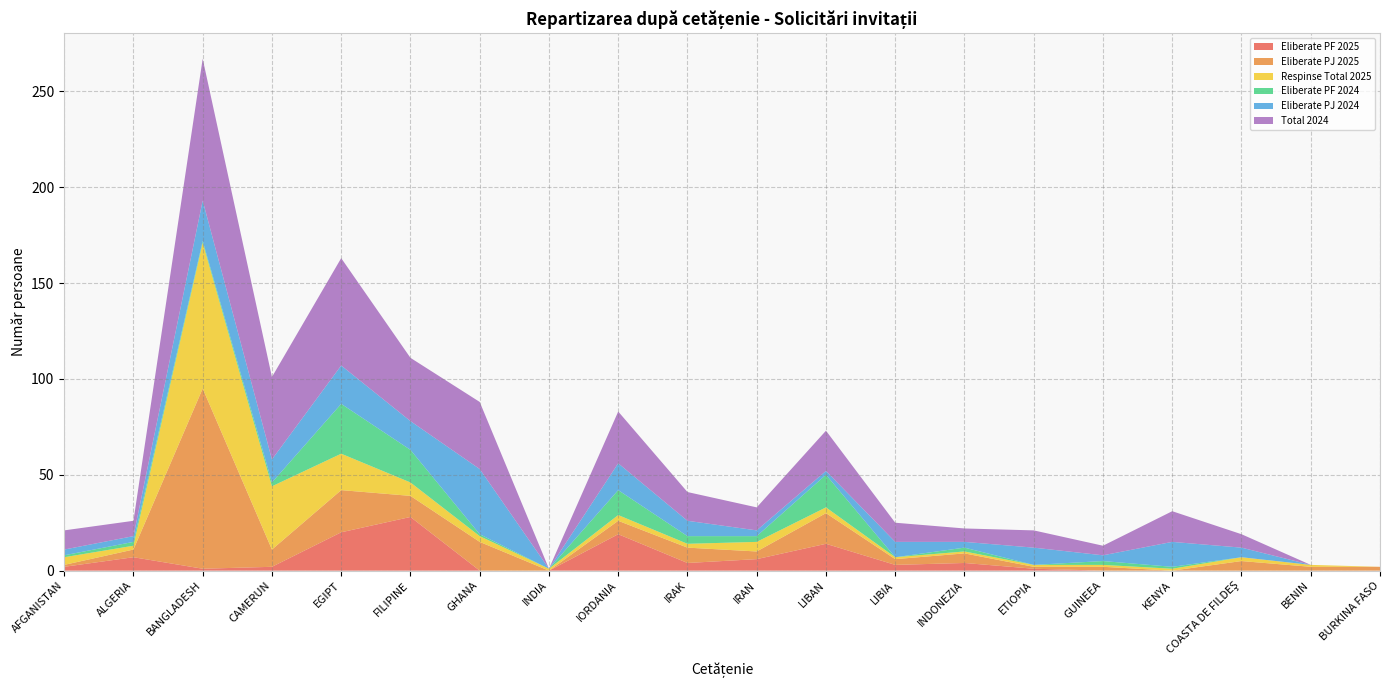

Reading left to right, list all the values displayed in this chart.

Eliberate PF 2025: AFGANISTAN=2	ALGERIA=7	BANGLADESH=1	CAMERUN=2	EGIPT=20	FILIPINE=28	GHANA=0	INDIA=0	IORDANIA=19	IRAK=4	IRAN=6	LIBAN=14	LIBIA=3	INDONEZIA=4	ETIOPIA=1	GUINEEA=0	KENYA=0	COASTA DE FILDEŞ=0	BENIN=0	BURKINA FASO=0
Eliberate PJ 2025: AFGANISTAN=1	ALGERIA=4	BANGLADESH=94	CAMERUN=9	EGIPT=22	FILIPINE=11	GHANA=15	INDIA=0	IORDANIA=7	IRAK=8	IRAN=4	LIBAN=16	LIBIA=3	INDONEZIA=5	ETIOPIA=1	GUINEEA=2	KENYA=0	COASTA DE FILDEŞ=5	BENIN=2	BURKINA FASO=2
Respinse Total 2025: AFGANISTAN=4	ALGERIA=2	BANGLADESH=76	CAMERUN=33	EGIPT=19	FILIPINE=7	GHANA=3	INDIA=1	IORDANIA=3	IRAK=2	IRAN=5	LIBAN=3	LIBIA=1	INDONEZIA=1	ETIOPIA=1	GUINEEA=1	KENYA=1	COASTA DE FILDEŞ=2	BENIN=1	BURKINA FASO=0
Eliberate PF 2024: AFGANISTAN=1	ALGERIA=2	BANGLADESH=1	CAMERUN=2	EGIPT=26	FILIPINE=17	GHANA=1	INDIA=0	IORDANIA=13	IRAK=4	IRAN=3	LIBAN=17	LIBIA=0	INDONEZIA=2	ETIOPIA=0	GUINEEA=2	KENYA=1	COASTA DE FILDEŞ=0	BENIN=0	BURKINA FASO=0
Eliberate PJ 2024: AFGANISTAN=3	ALGERIA=3	BANGLADESH=21	CAMERUN=12	EGIPT=20	FILIPINE=15	GHANA=34	INDIA=0	IORDANIA=14	IRAK=8	IRAN=3	LIBAN=2	LIBIA=8	INDONEZIA=3	ETIOPIA=9	GUINEEA=3	KENYA=13	COASTA DE FILDEŞ=5	BENIN=0	BURKINA FASO=0
Total 2024: AFGANISTAN=10	ALGERIA=8	BANGLADESH=74	CAMERUN=43	EGIPT=56	FILIPINE=33	GHANA=35	INDIA=0	IORDANIA=27	IRAK=15	IRAN=12	LIBAN=21	LIBIA=10	INDONEZIA=7	ETIOPIA=9	GUINEEA=5	KENYA=16	COASTA DE FILDEŞ=7	BENIN=0	BURKINA FASO=0